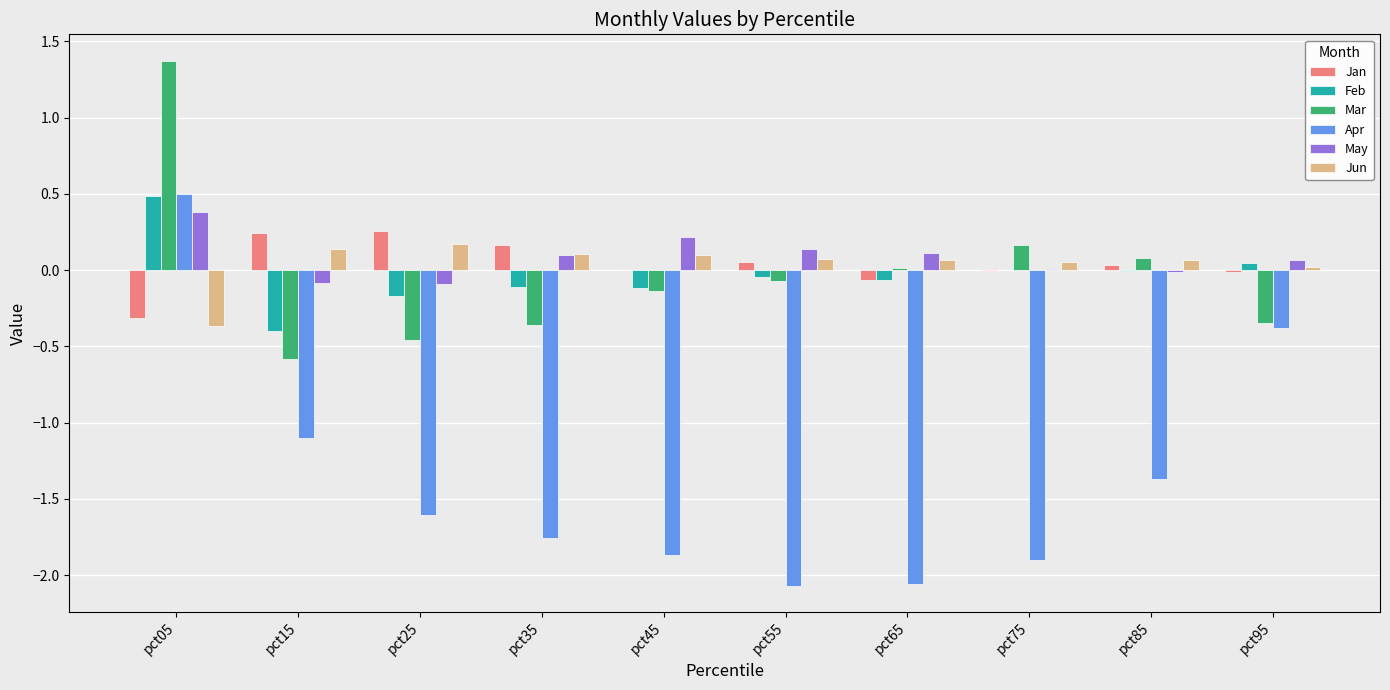

What is the maximum value shown in the chart?

1.4